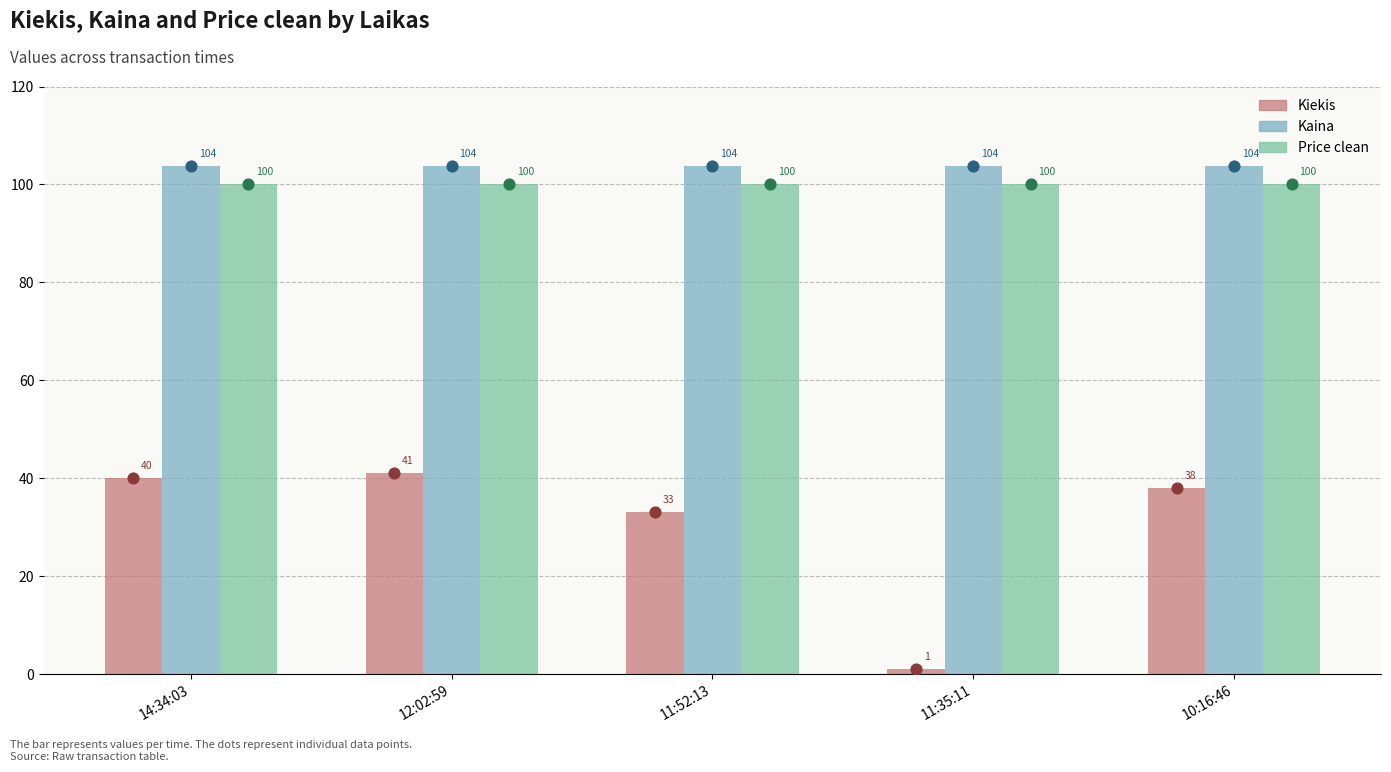

Which series reaches the maximum Y coordinate?

Kaina